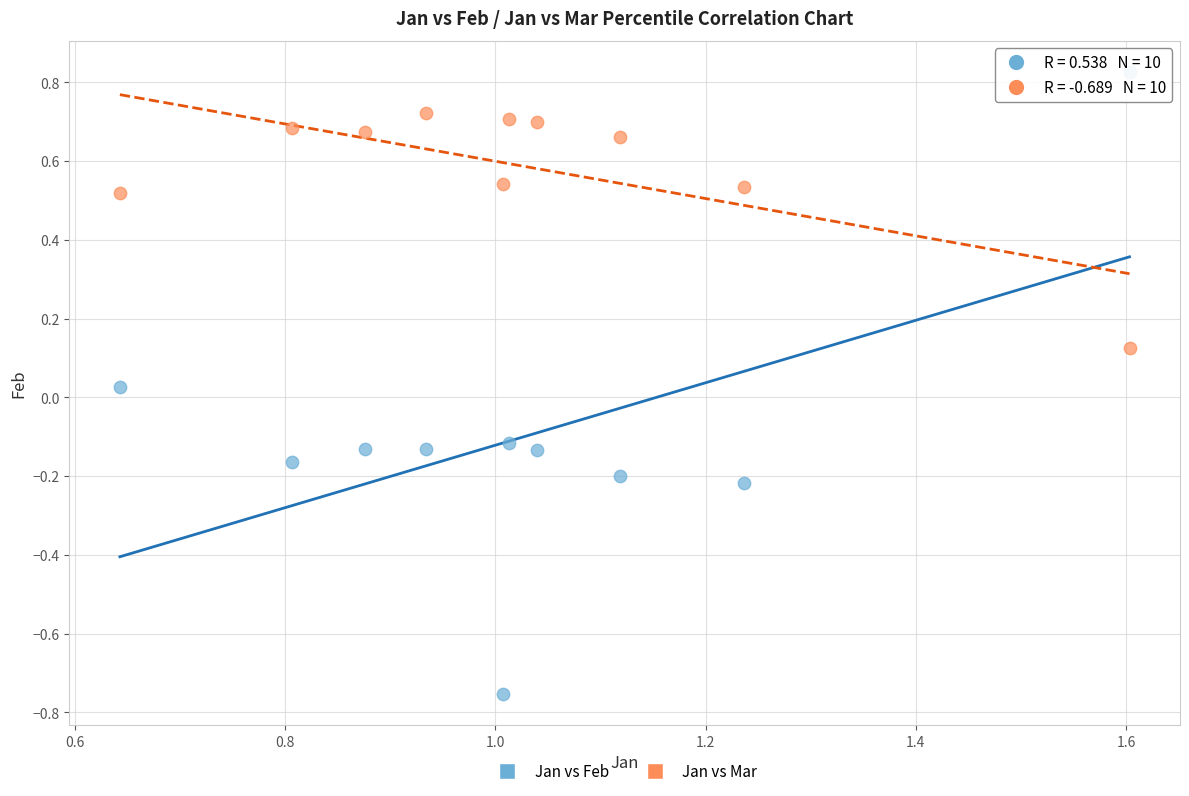

Which series contains the highest Y value?

Jan vs Feb